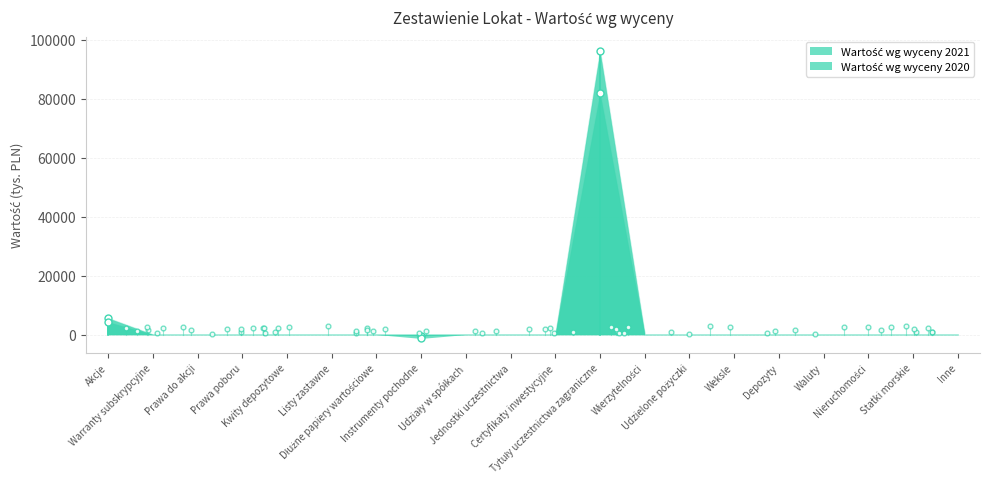

Count the number of data series in this chart.

2